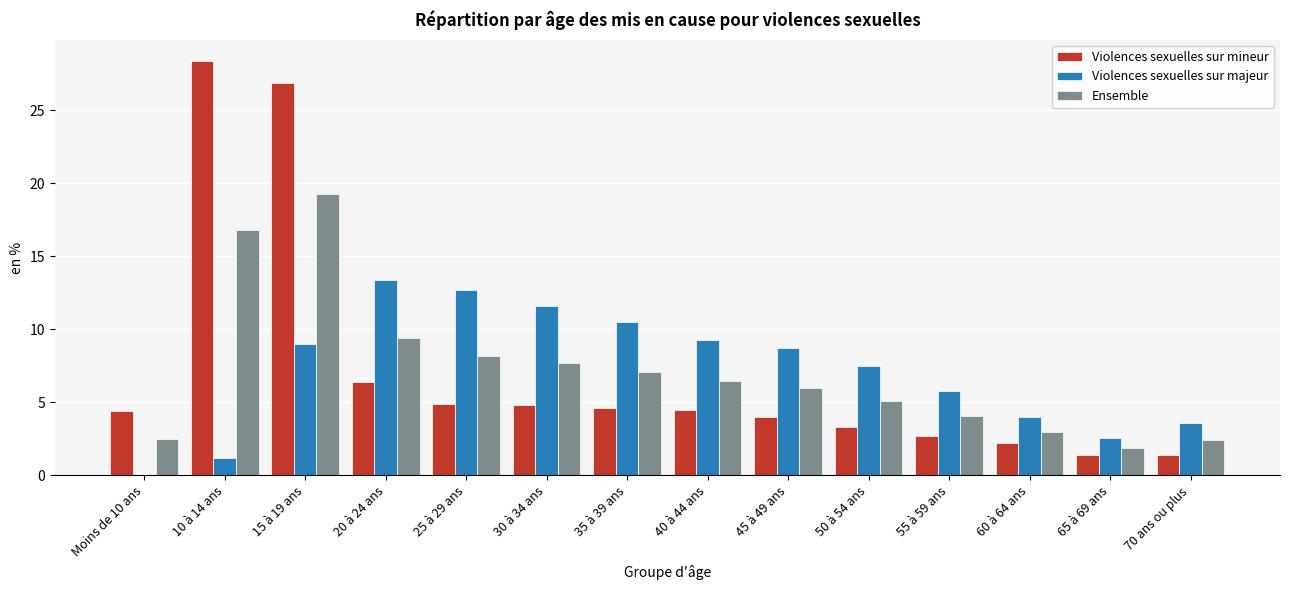

What is the sum of all Ensemble values?

100.0